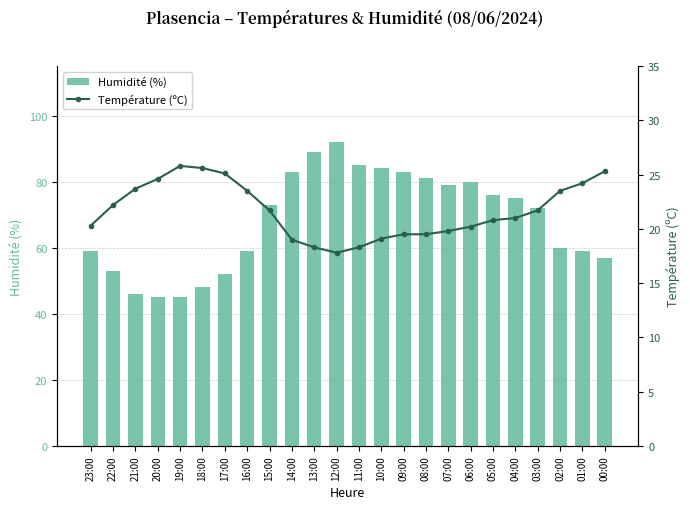

The Température (ºC) series shows 34.0 at 14:00. True or false?

False